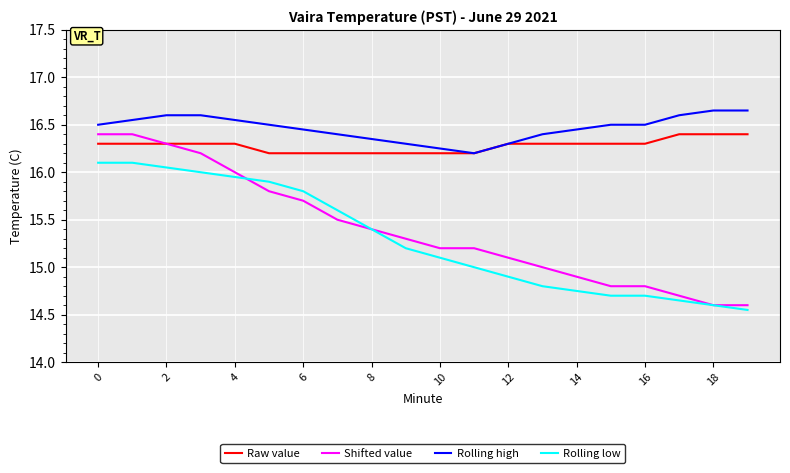

True or false: Rolling high and Shifted value intersect in this chart.

False